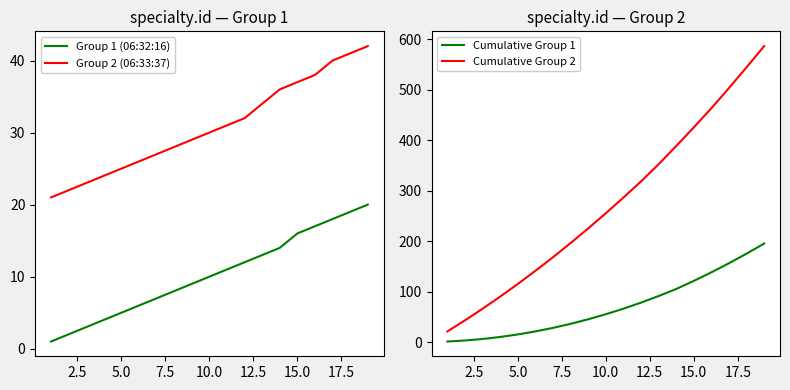

How many data points in Cumulative Group 2 are above 255?

9